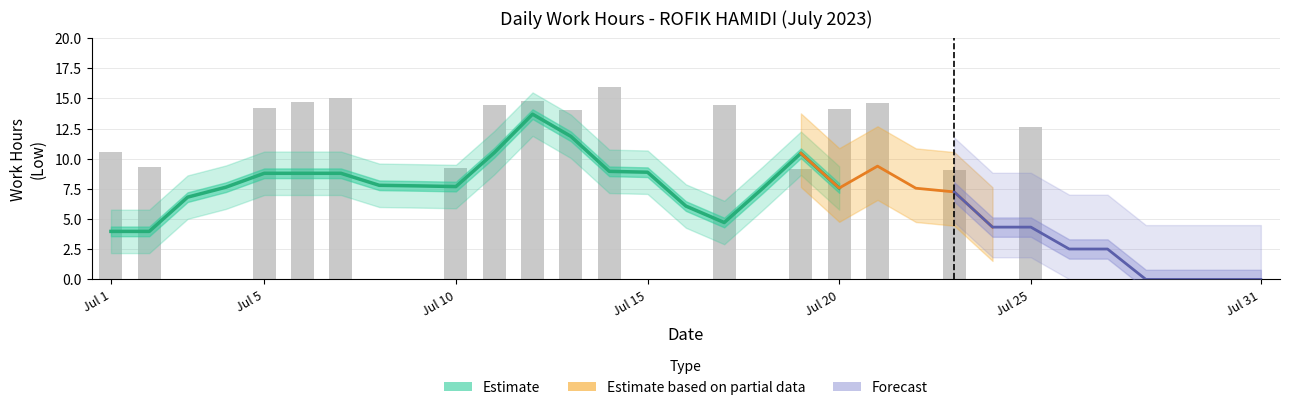

Between 17 and 1, which is larger?

17